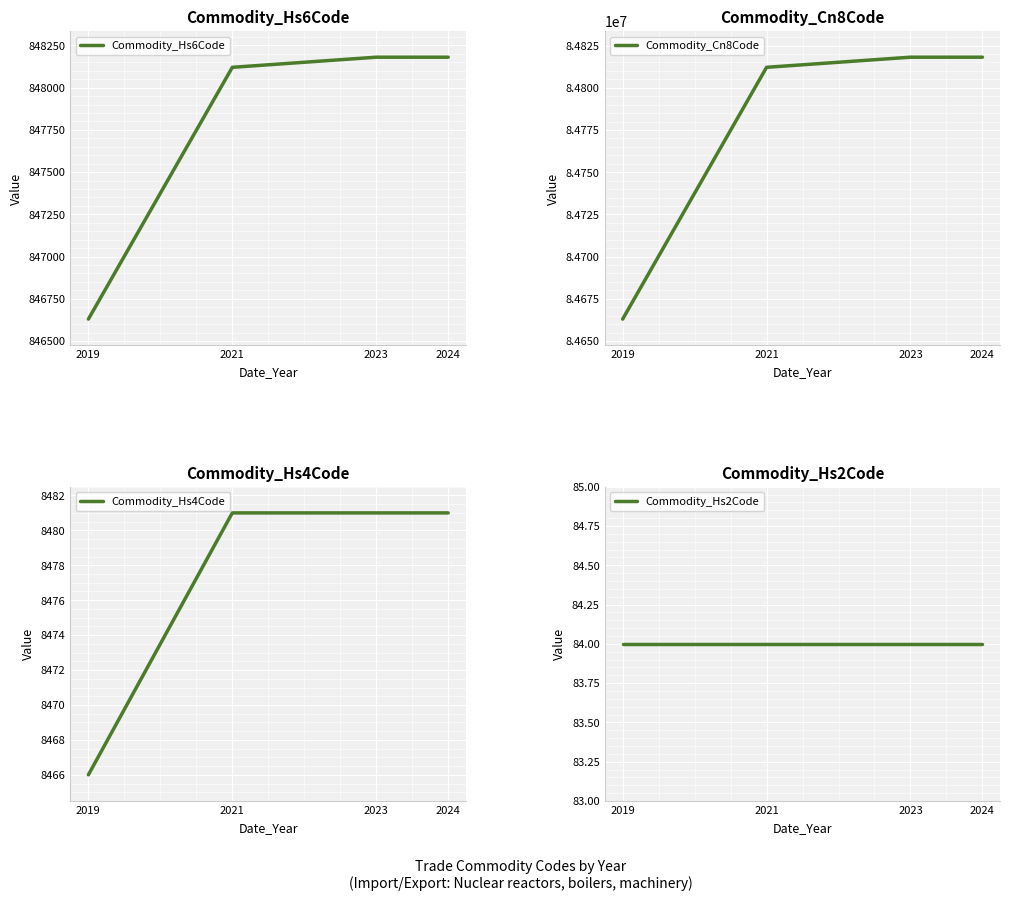

The Commodity_Cn8Code series shows 148935020 at 2024. True or false?

False